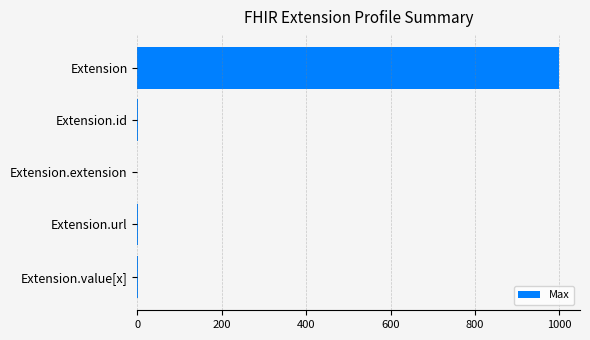

What is the sum of all values?

1002